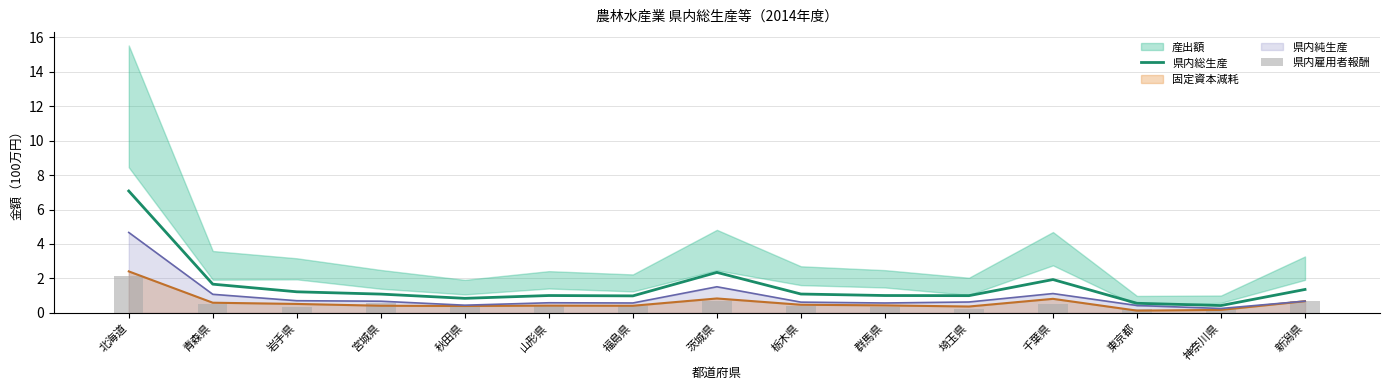

At which category is the sum across all series the highest?

北海道